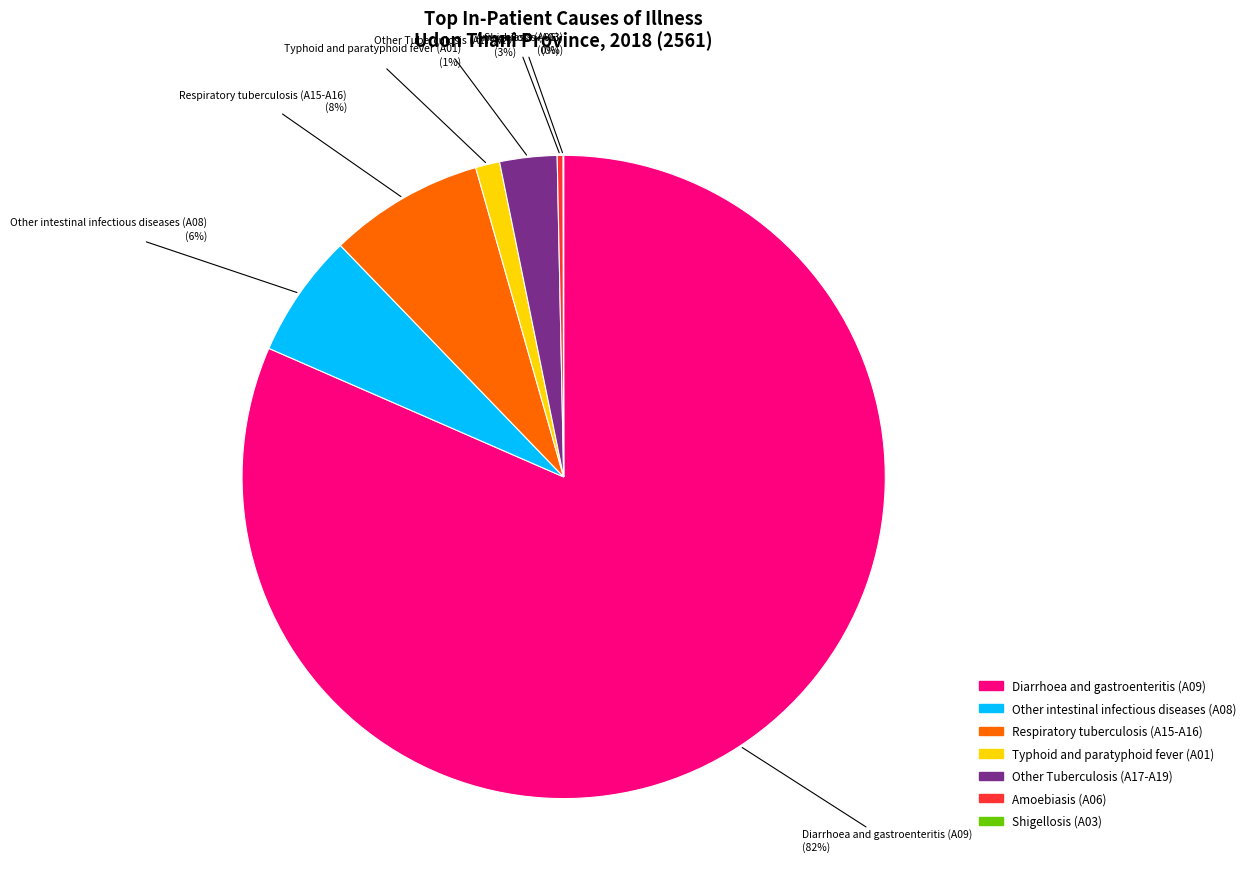

Is there a majority slice in this chart?

Yes